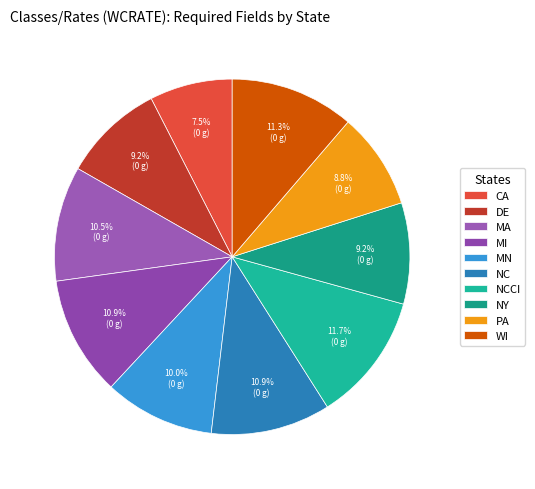

How much of the chart is everything except WI?

88.7%